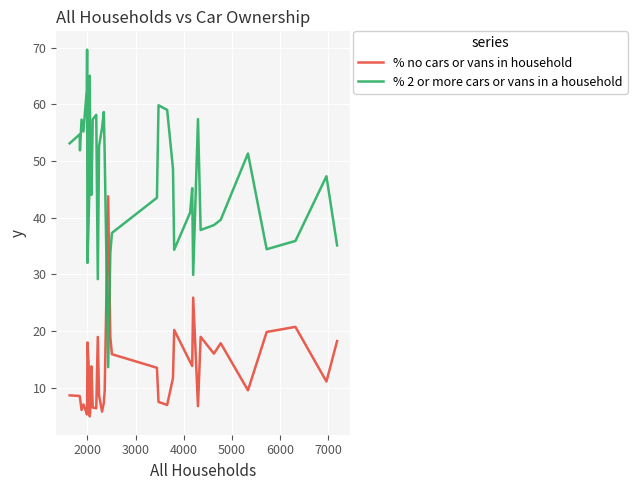

How many values in the % 2 or more cars or vans in a household series are below 51?

20